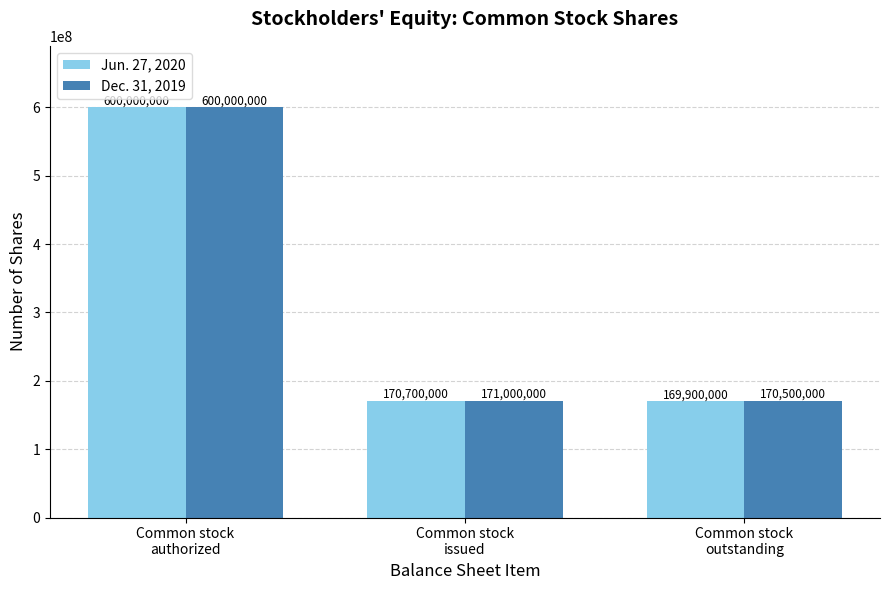

What is the value of the Jun. 27, 2020 bar at the 1st from the left?

600000000